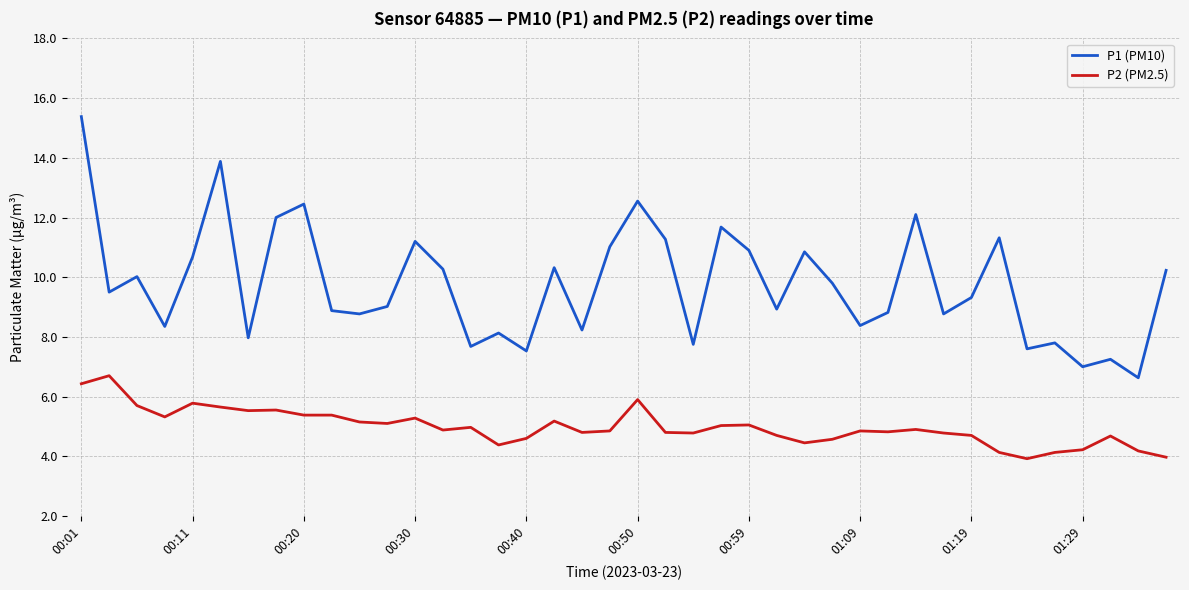

True or false: P2 (PM2.5) and P1 (PM10) intersect in this chart.

False